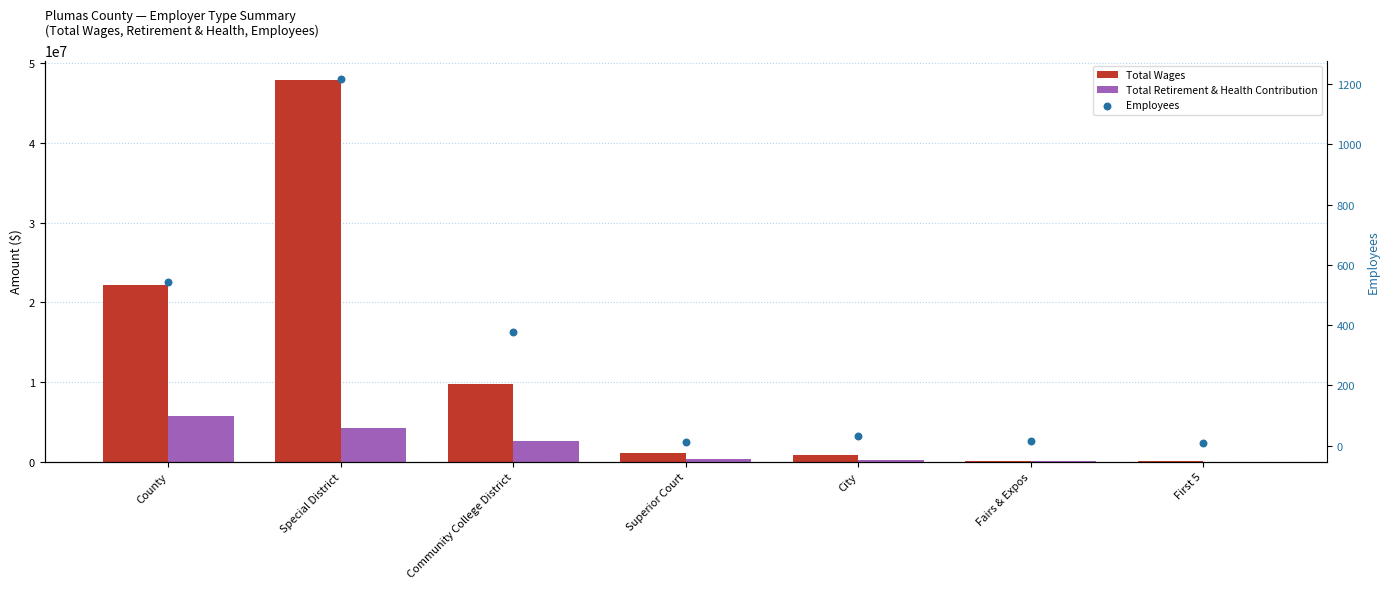

Which series contains the lowest Y value?

Total Retirement & Health Contribution